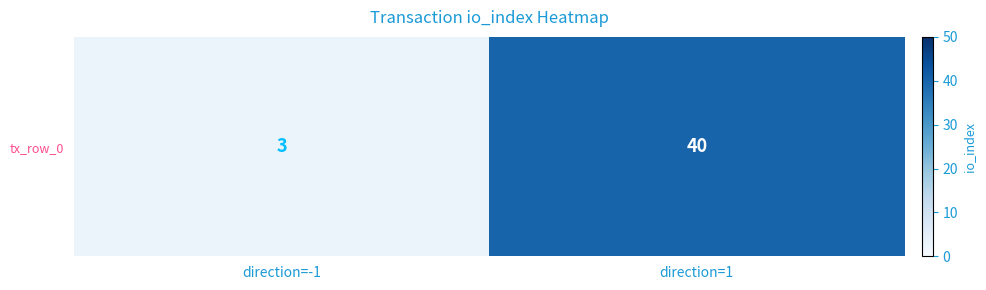

What is the sum of the values at direction=-1 and direction=1?

43